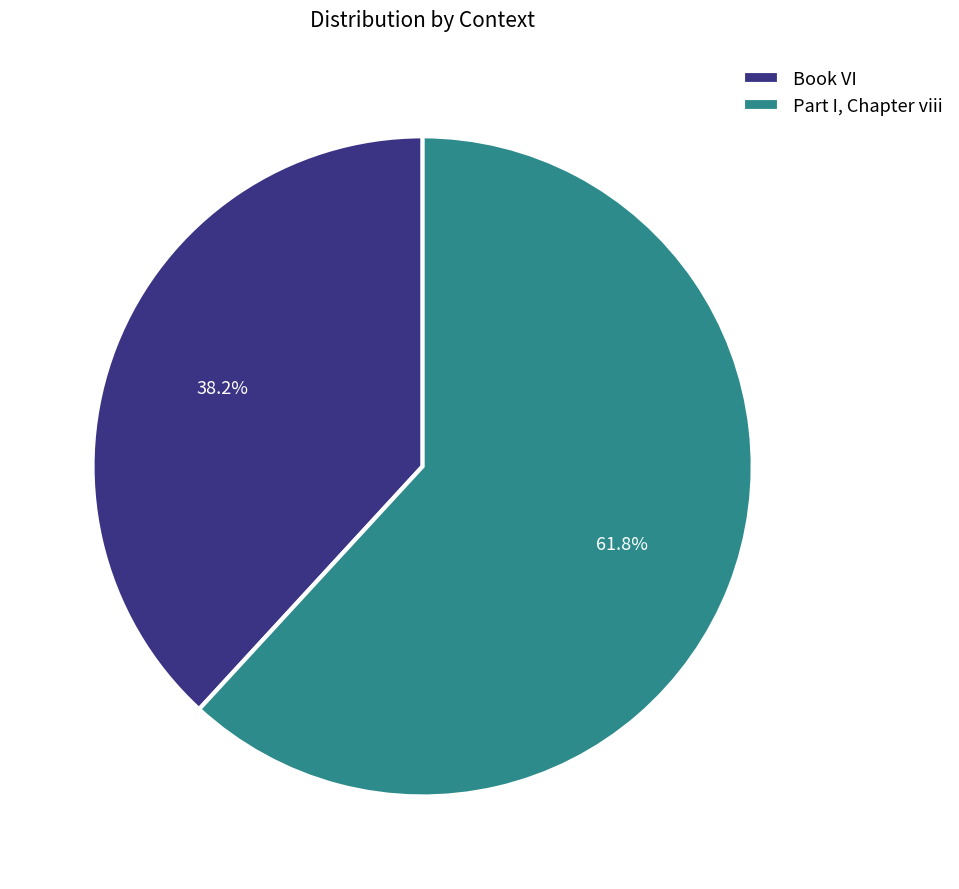

Which slice represents more than half of the pie?

Part I, Chapter viii